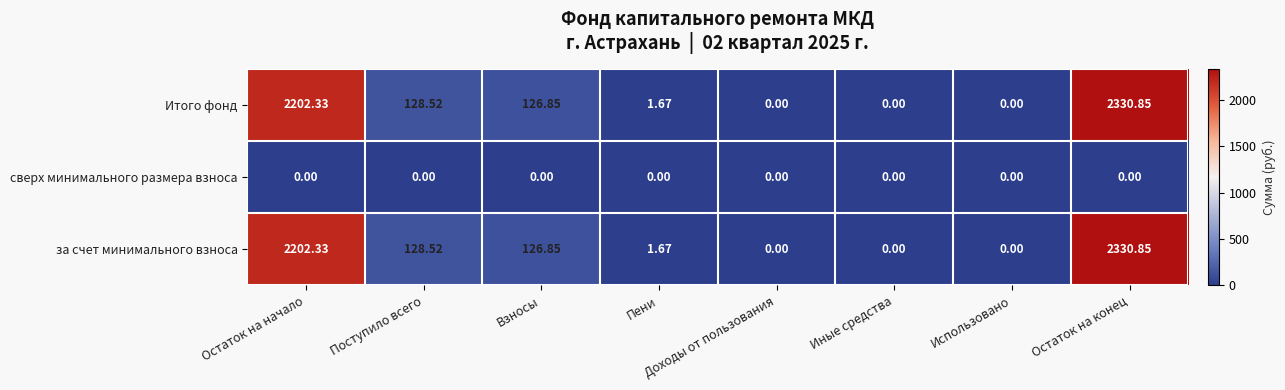

Where is за счет минимального взноса nearest to the value 1165?

Поступило всего